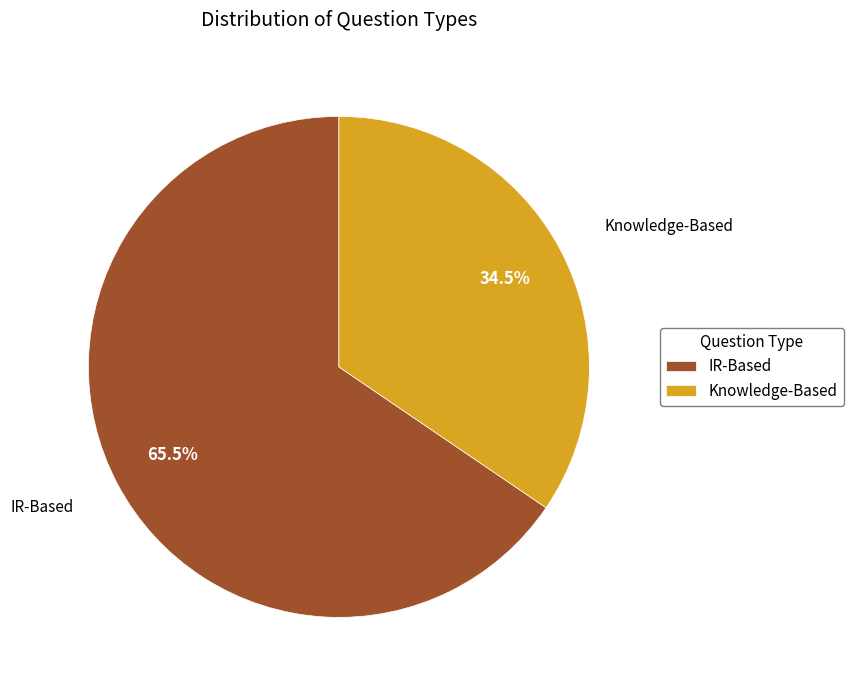

Which slice is the smallest?

Knowledge-Based